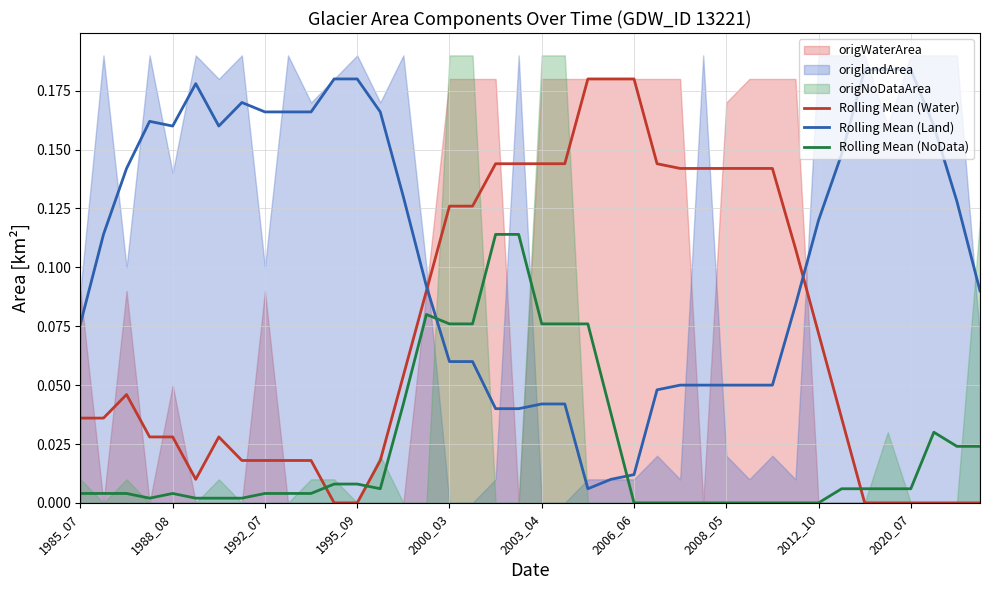

True or false: Rolling Mean (Land) and Rolling Mean (NoData) intersect in this chart.

True